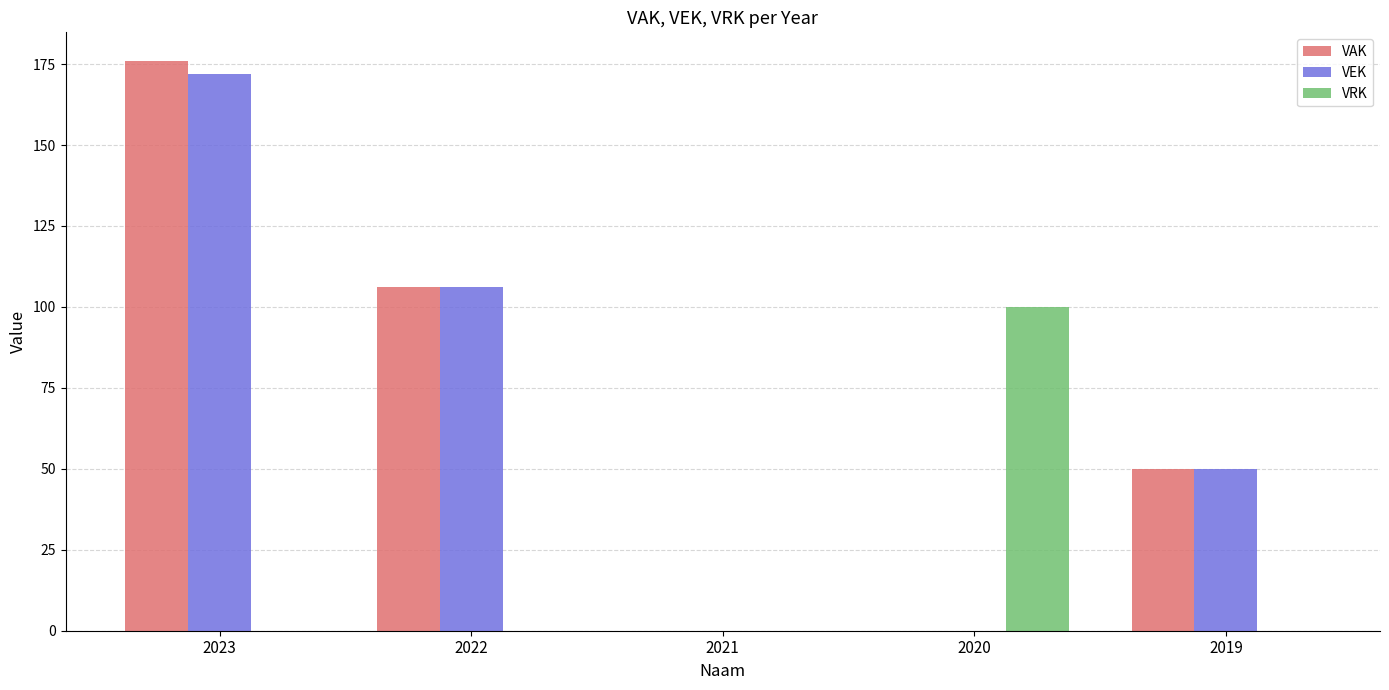

At which category does the chart reach its peak across all series?

2023